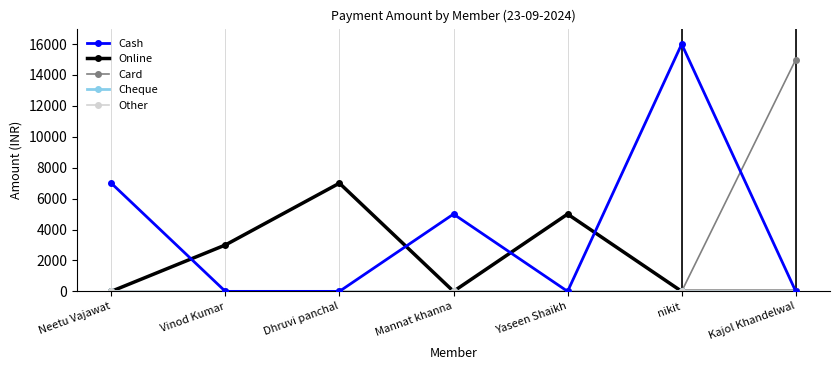

Does the chart have visible grid lines?

No